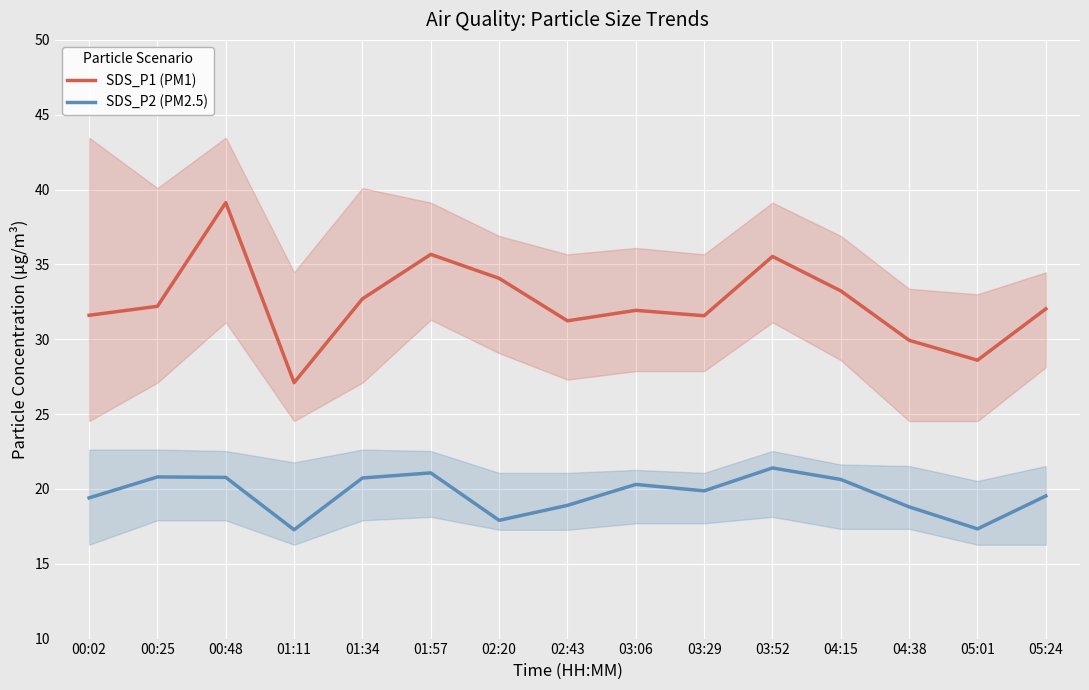

How many interior local valleys does the SDS_P2 (PM2.5) series have?

4